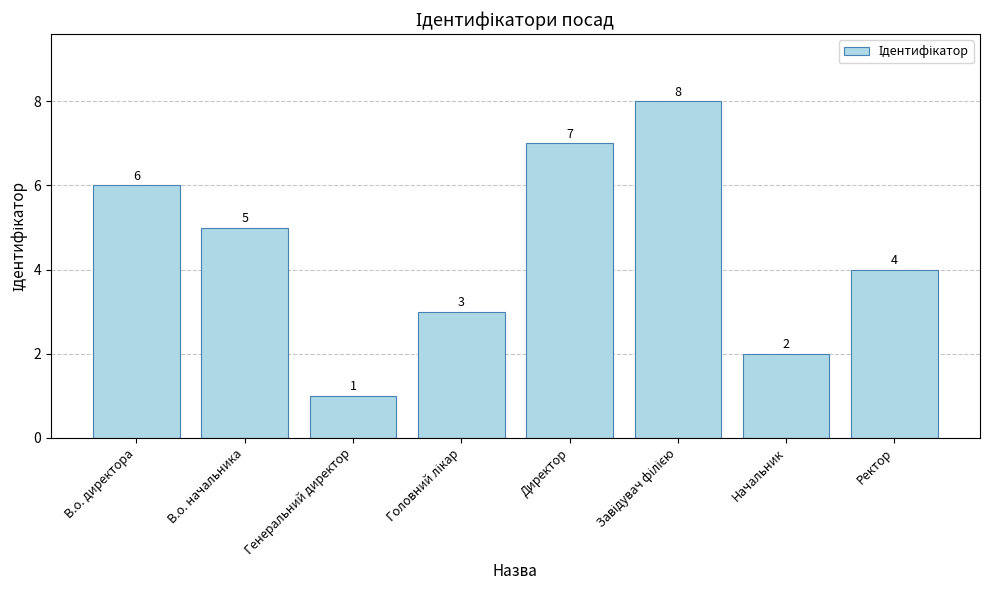

Reading right to left, extract all data points from this chart.

4	2	8	7	3	1	5	6